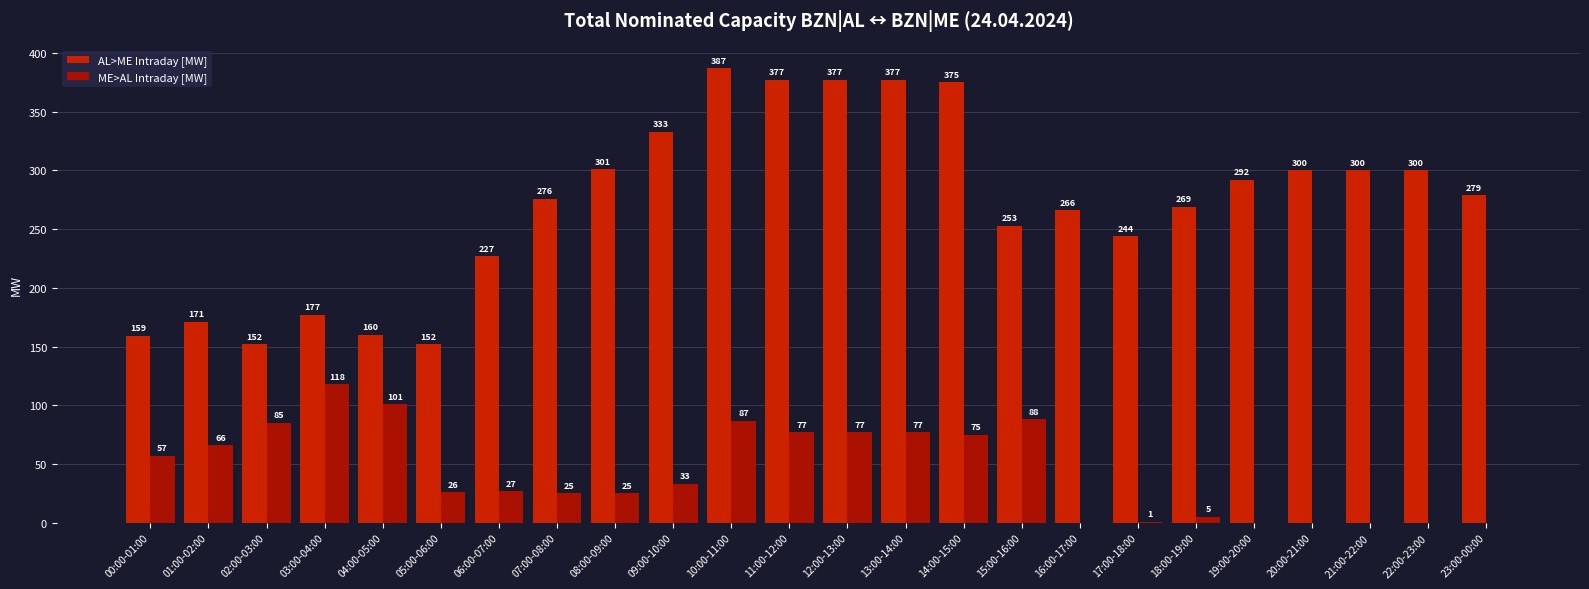

At which label does ME>AL Intraday [MW] first exceed 33?

00:00-01:00